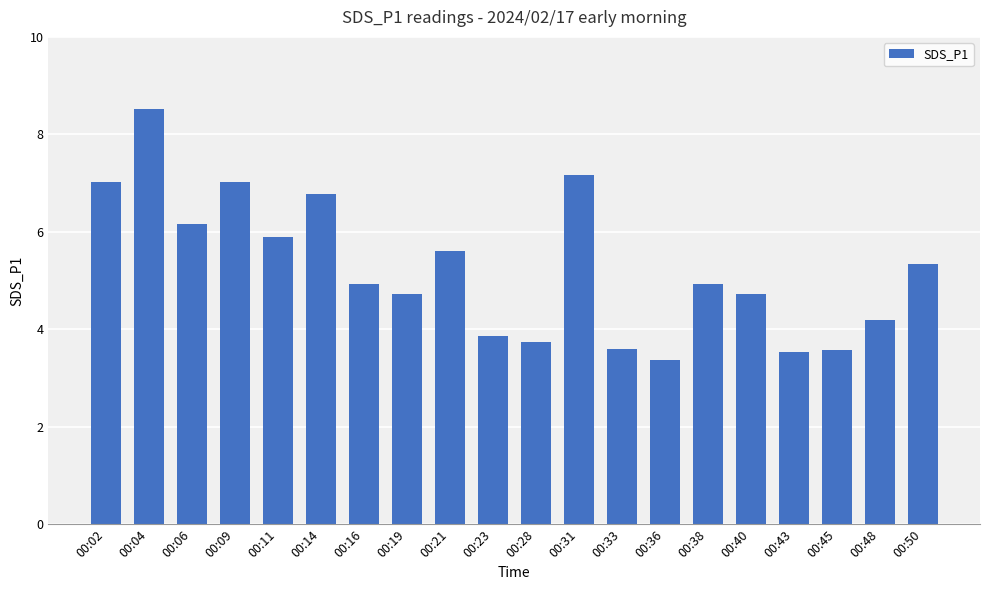

What is the change in value from 00:04 to 00:36?

-5.2